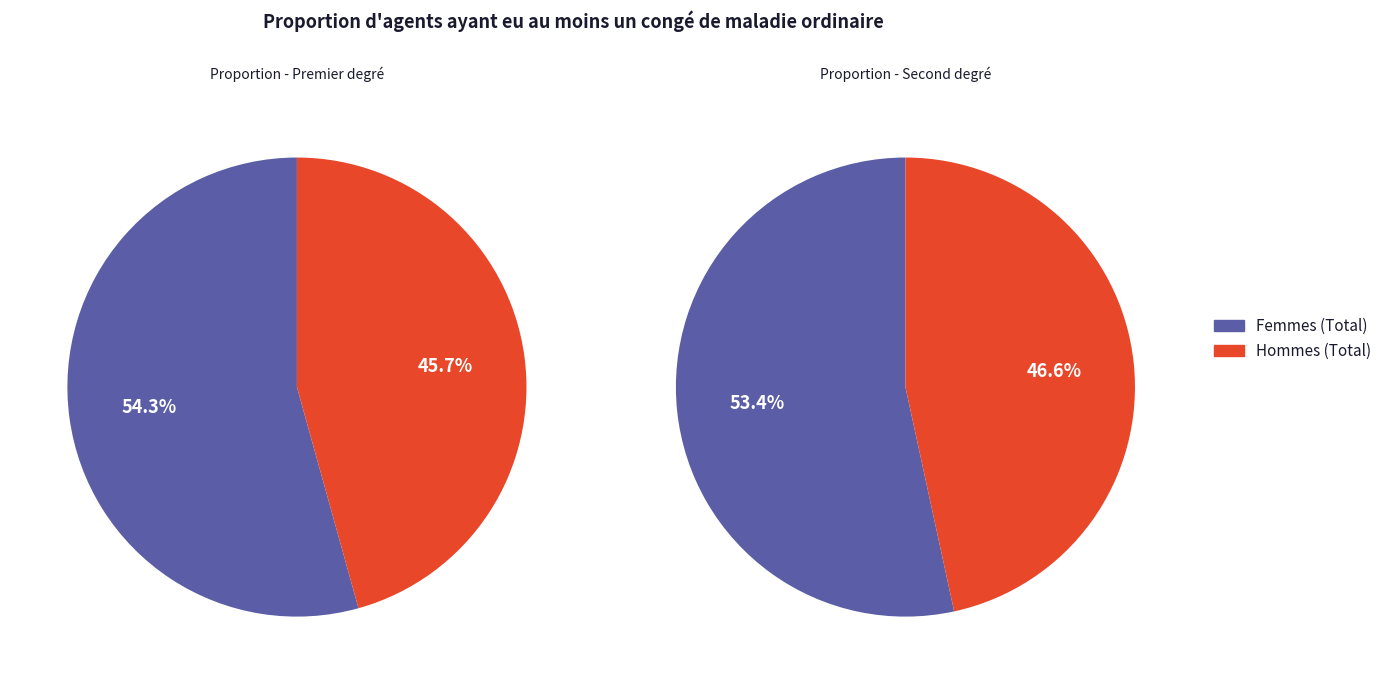

What is the largest slice in the pie chart?

Femmes (Total)